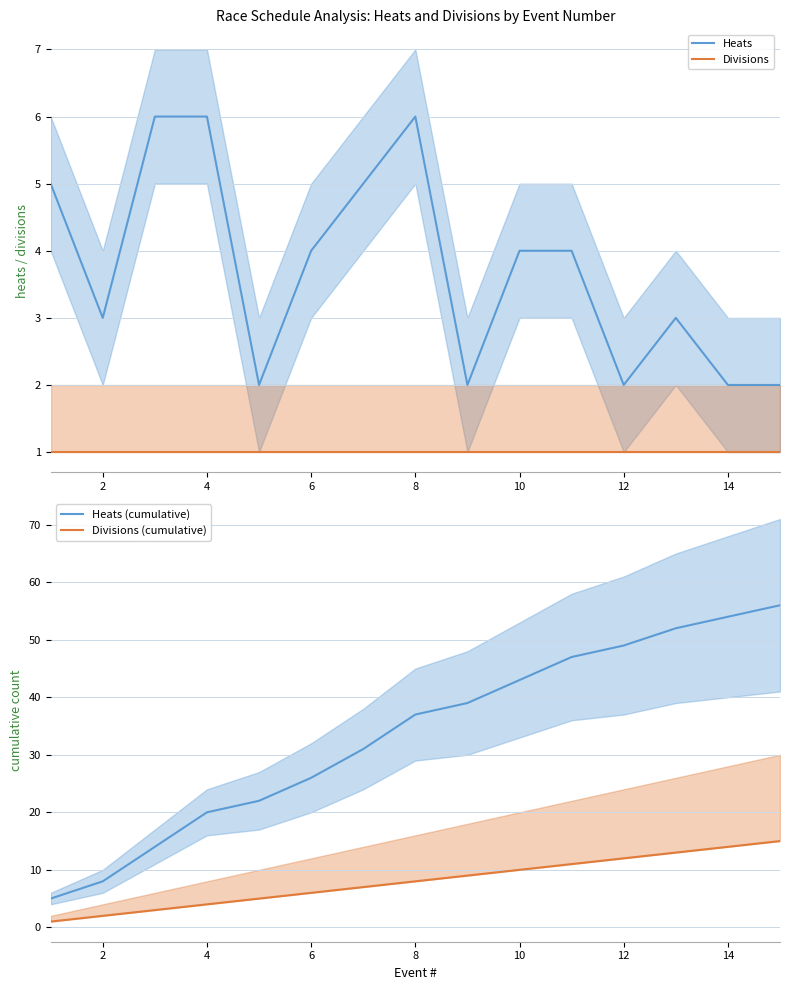

True or false: Divisions and Heats intersect in this chart.

False